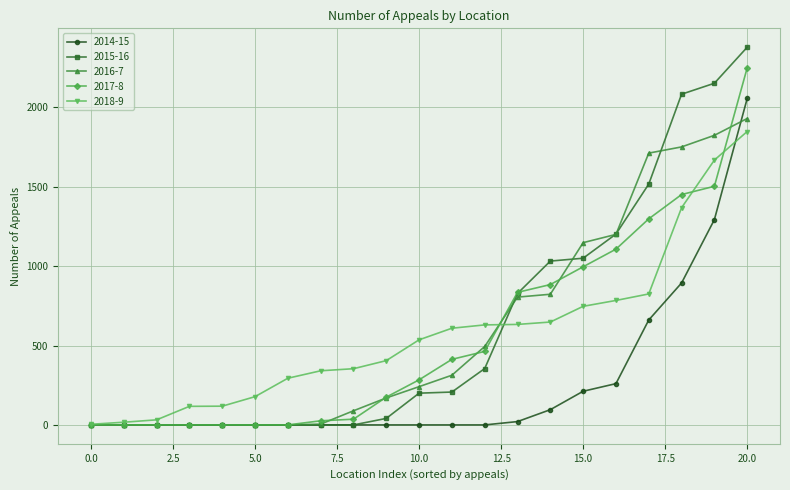

What is the difference between the maximum and second lowest values in the 2015-16 series?

2379